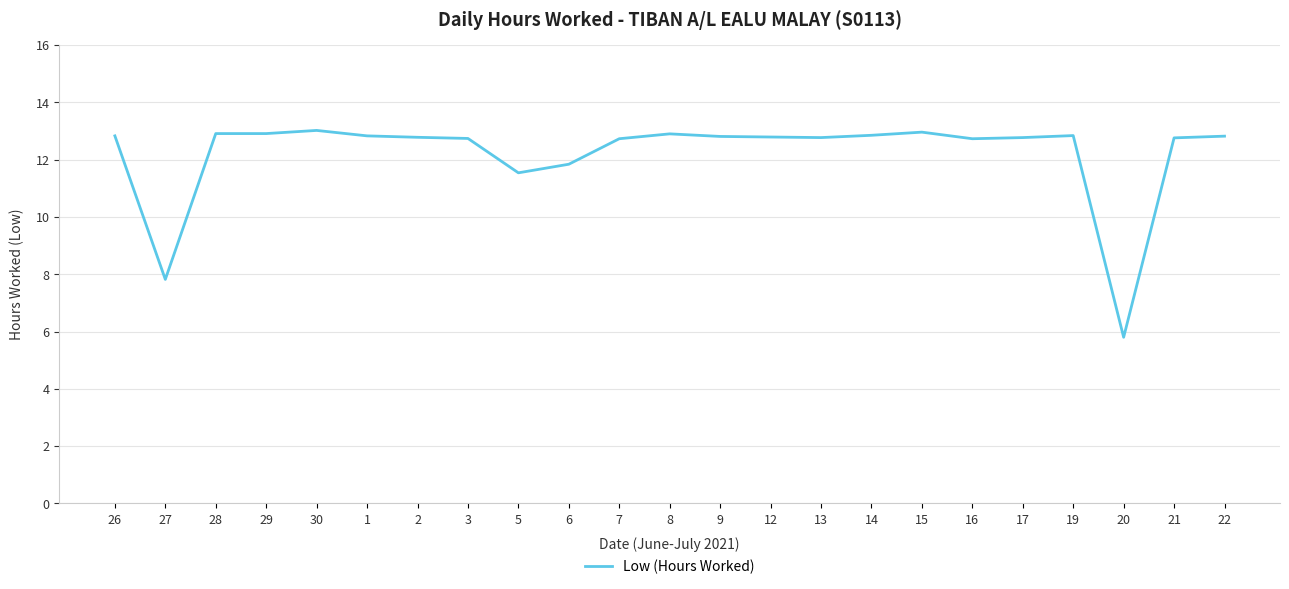

What position from the right is 12?

10